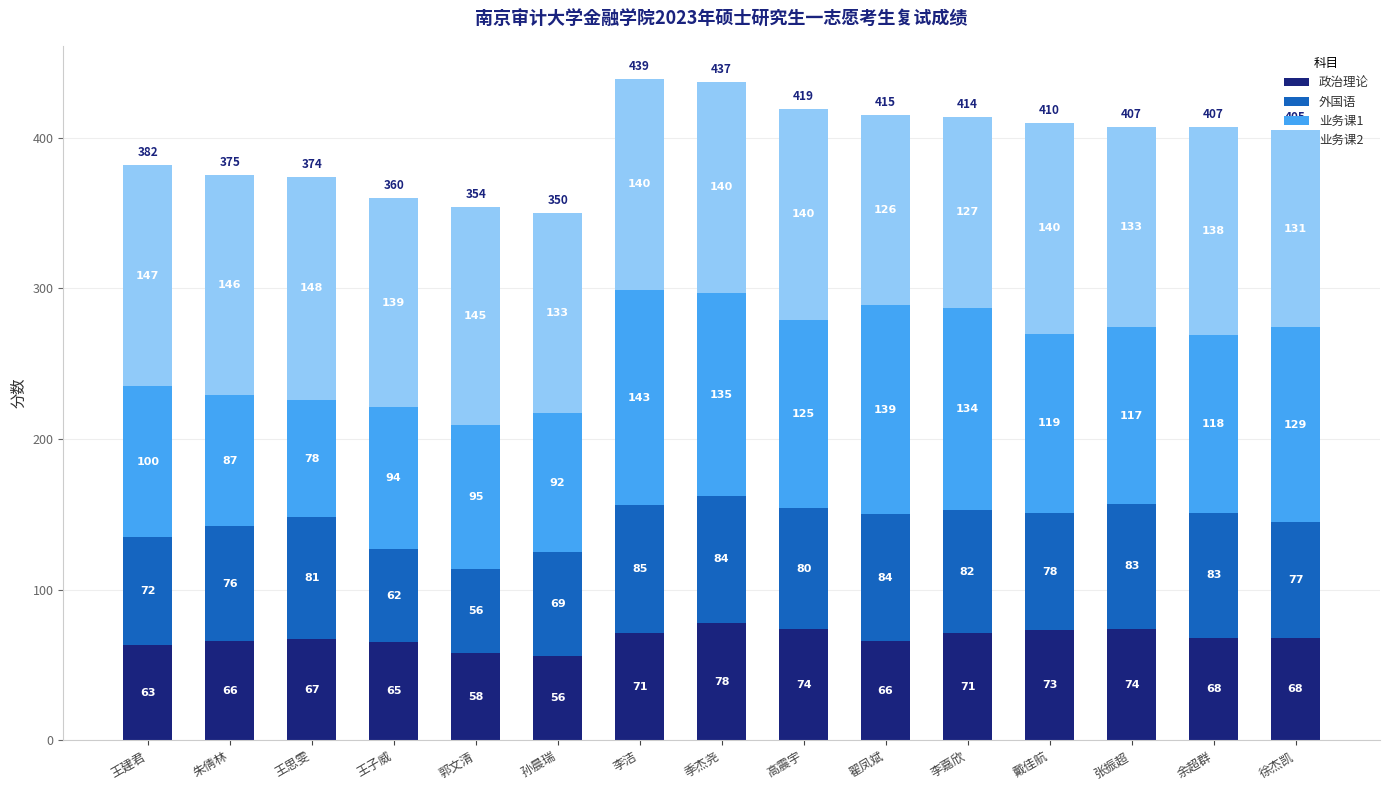

What is the total value across all series at 戴佳航?

410